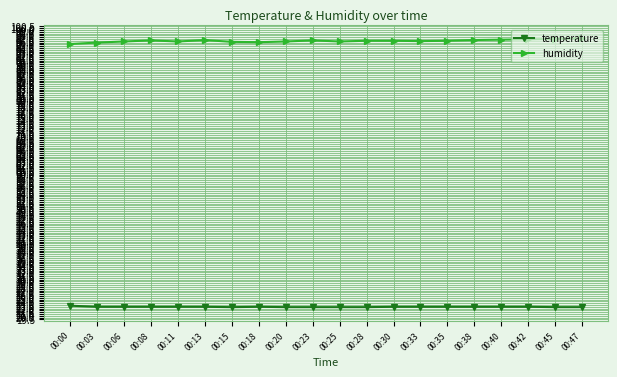

What is the difference between the maximum and minimum values in the humidity series?

1.6